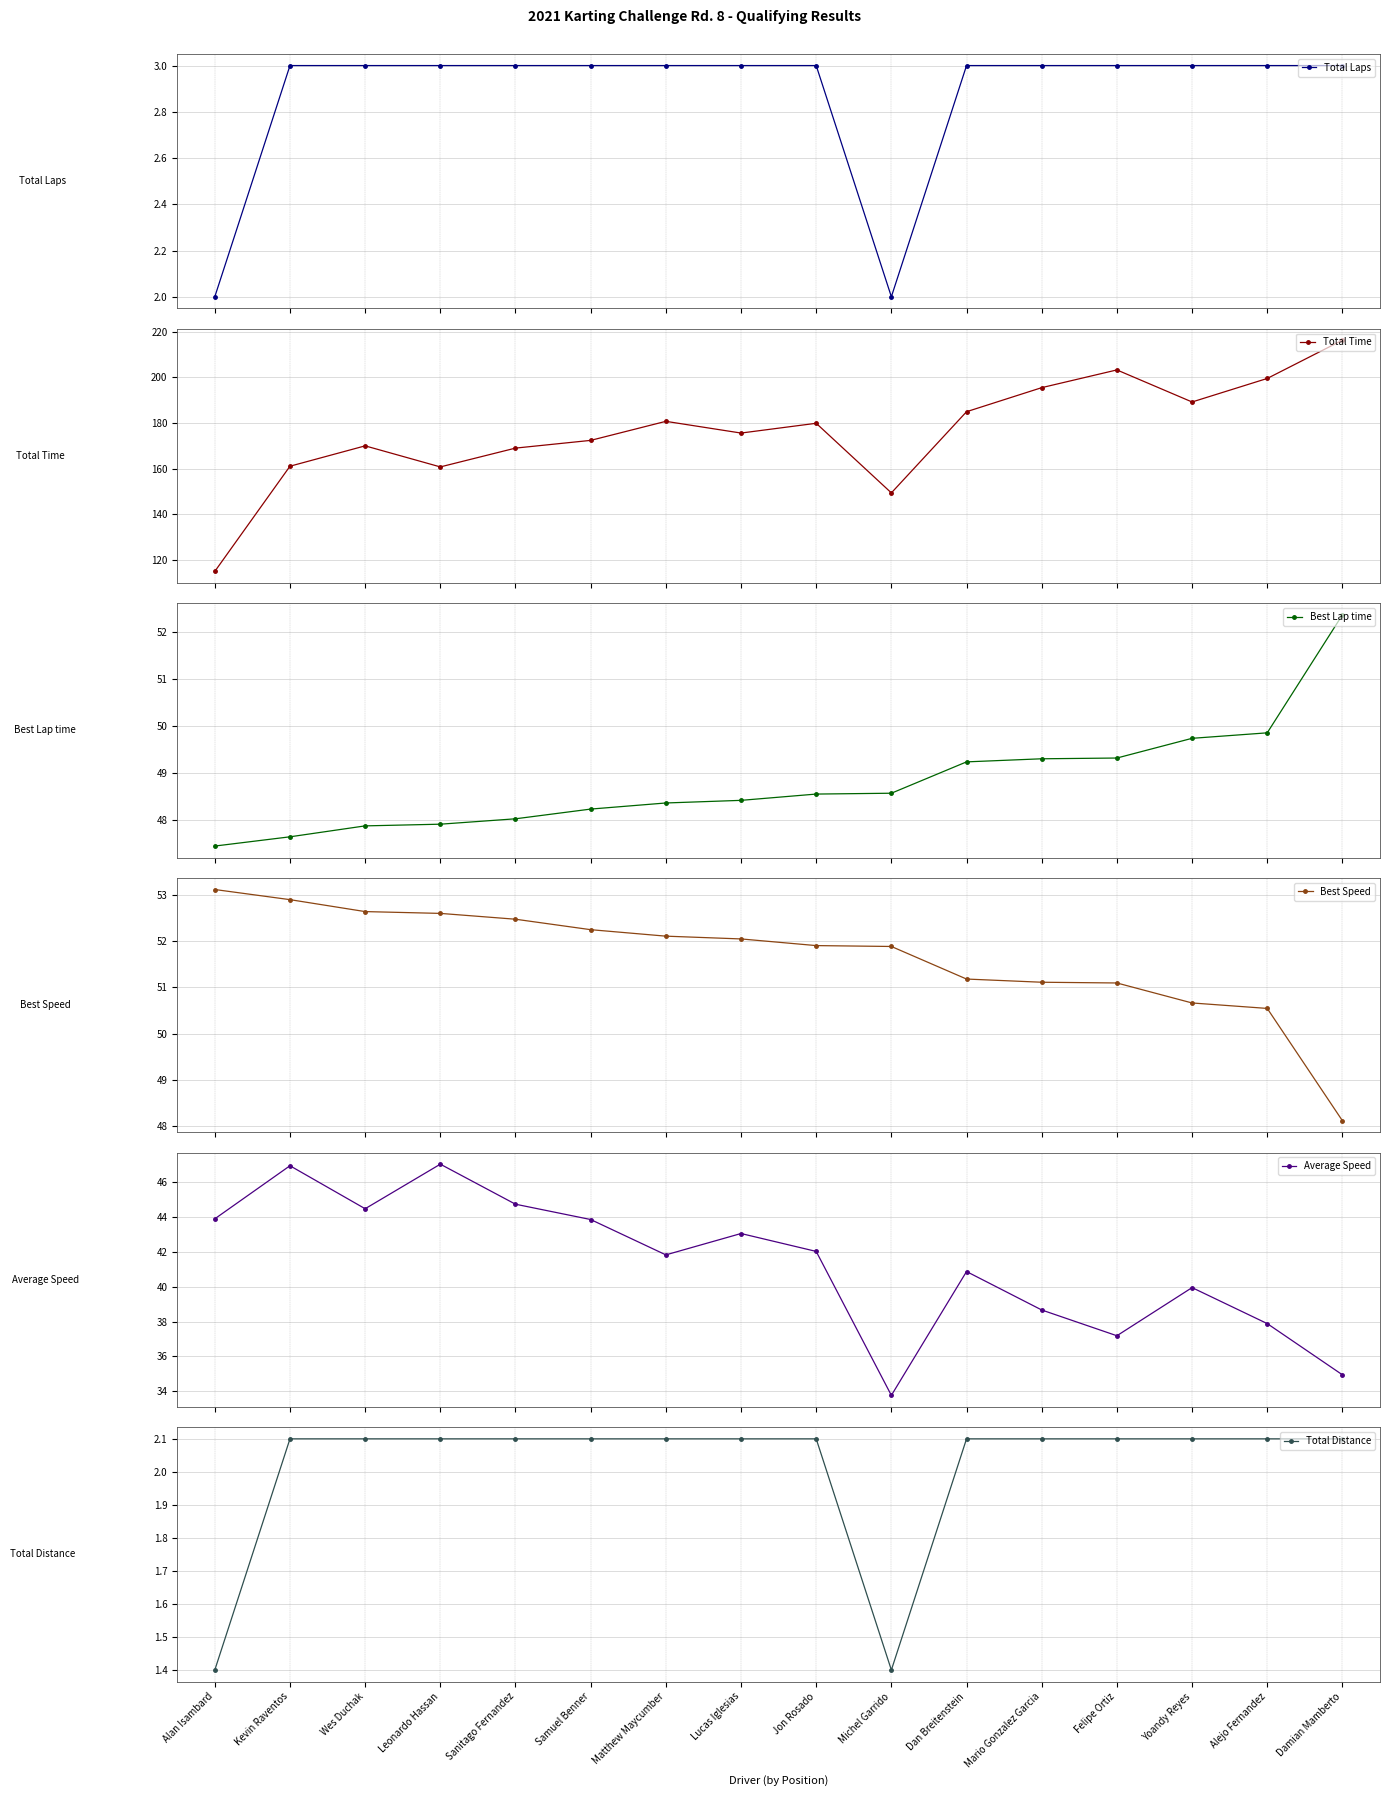

Is it true that Total Distance equals 0.5 at Lucas Iglesias?

False